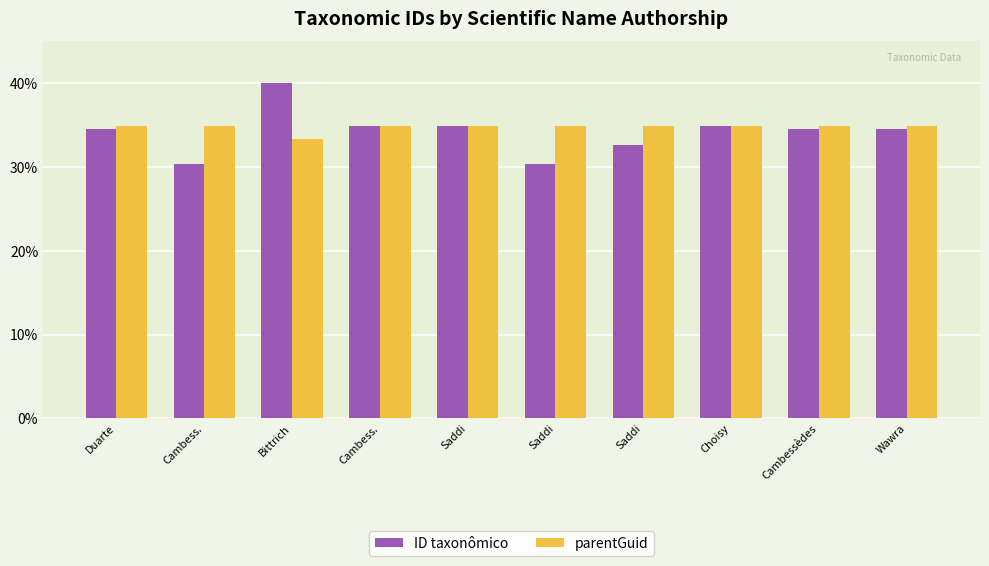

What is the average value of the ID taxonômico series?

34.2